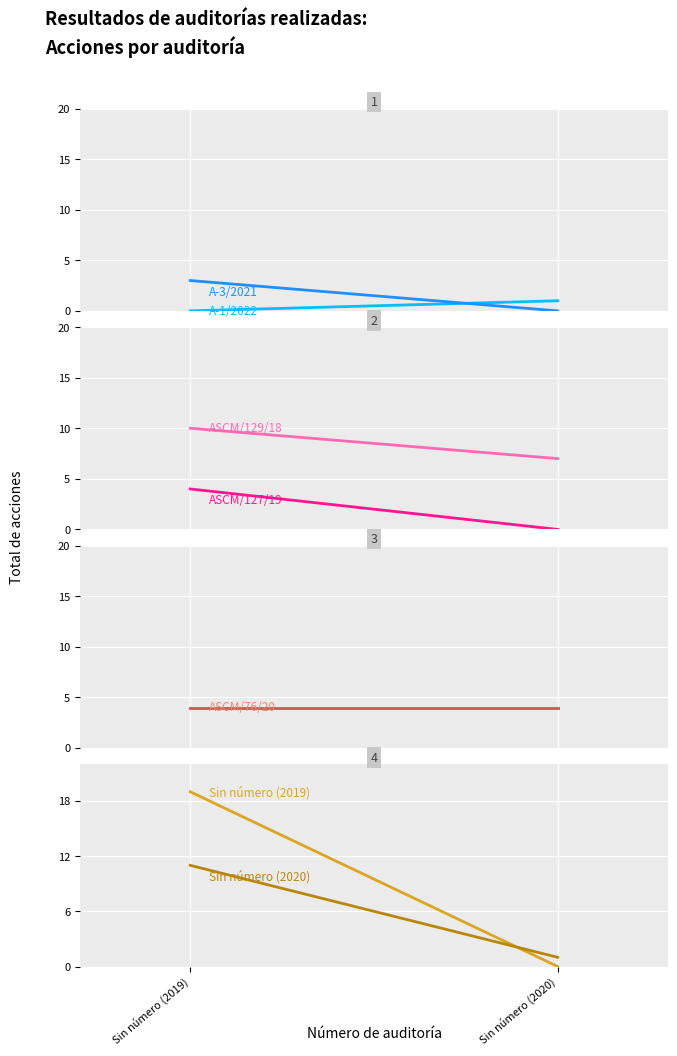

Reading right to left, list all the values displayed in this chart.

Solventaciones: Sin número (2020)=1	Sin número (2019)=0
Por solventar: Sin número (2020)=0	Sin número (2019)=3